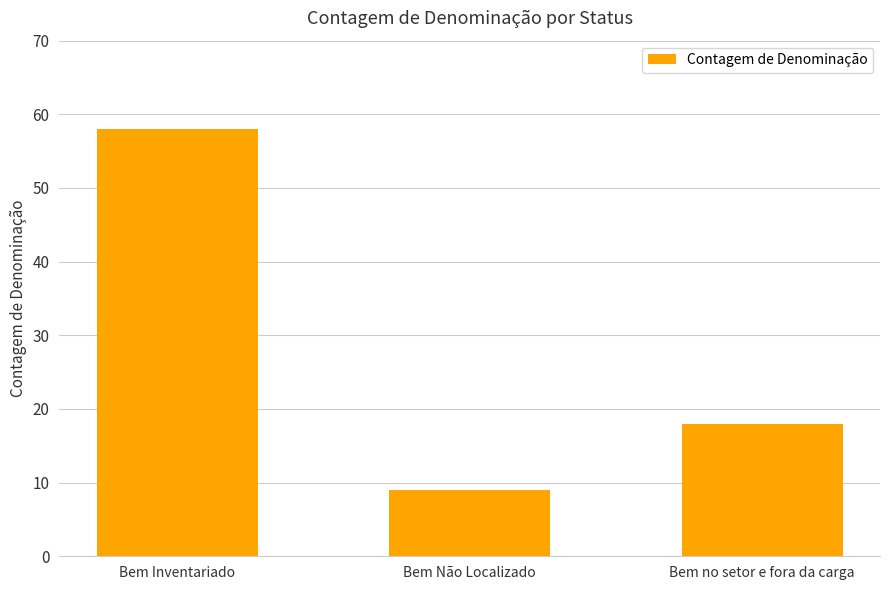

What is the change in value from Bem Inventariado to Bem no setor e fora da carga?

-40